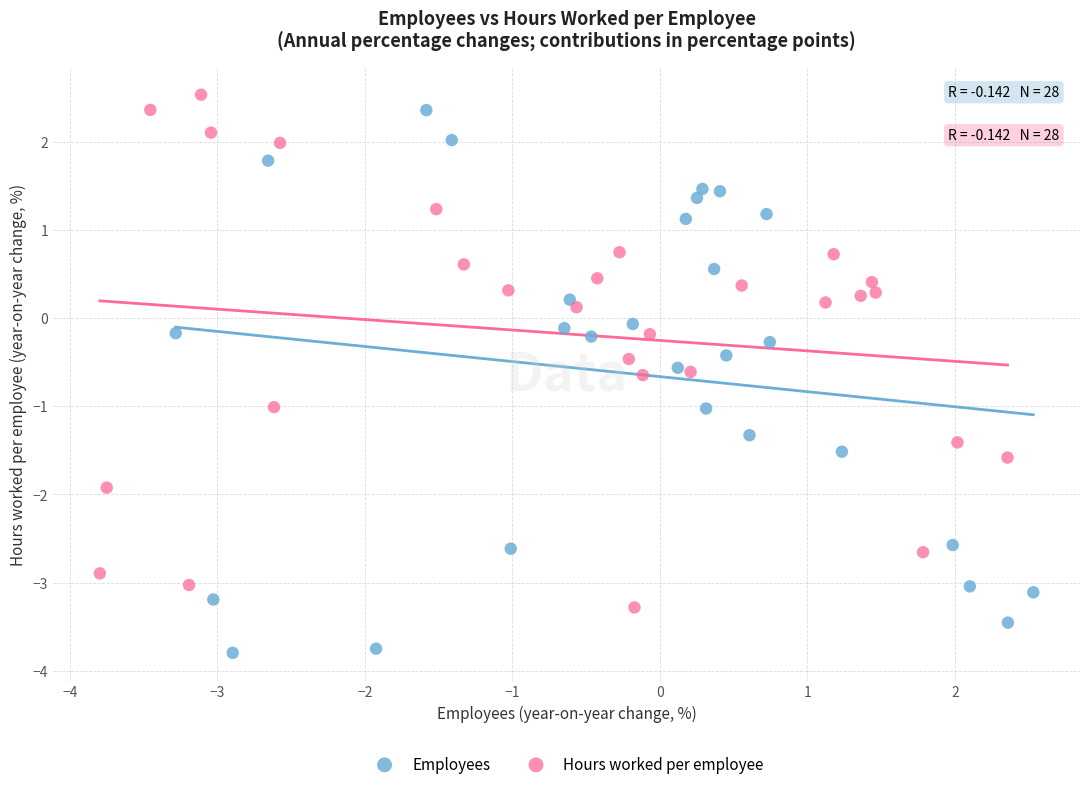

Which series contains the lowest Y value?

Employees